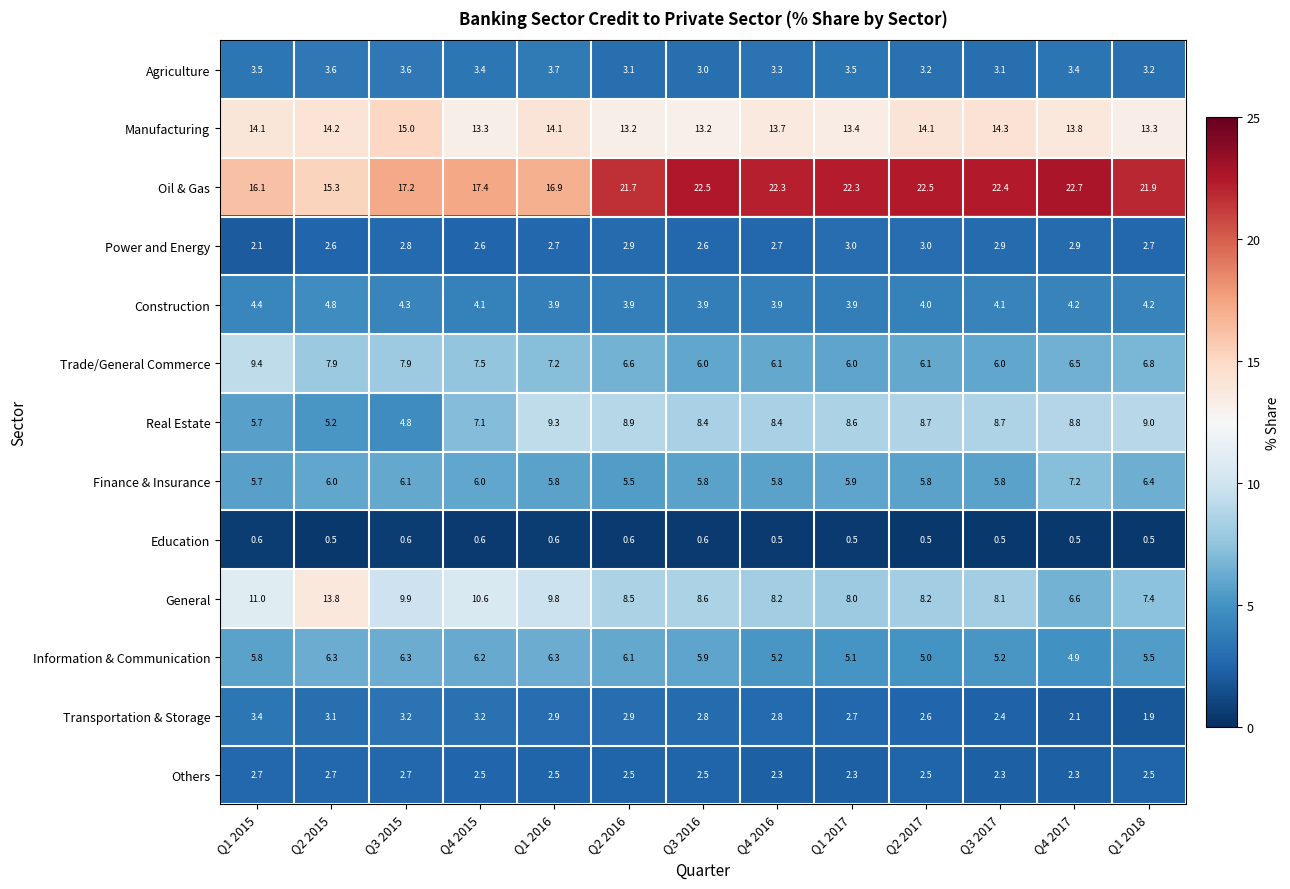

Rank the series by their maximum value, from lowest to highest.

Education, Others, Power and Energy, Transportation & Storage, Agriculture, Construction, Information & Communication, Finance & Insurance, Real Estate, Trade/General Commerce, General, Manufacturing, Oil & Gas